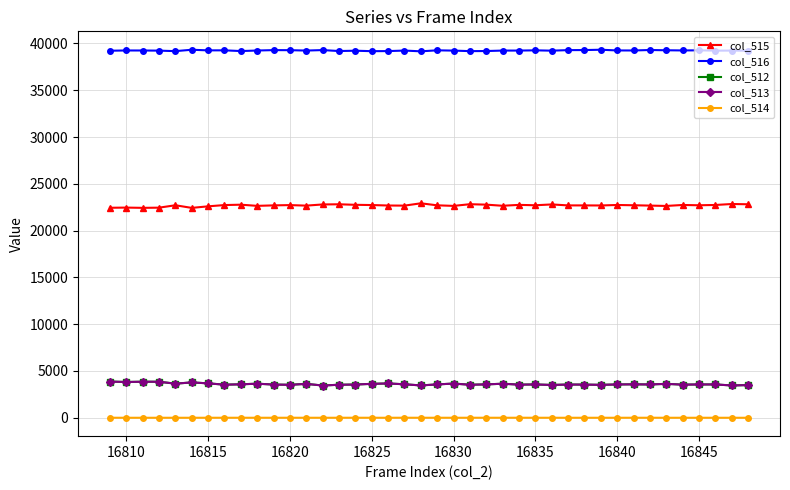

True or false: col_516 and col_513 intersect in this chart.

False